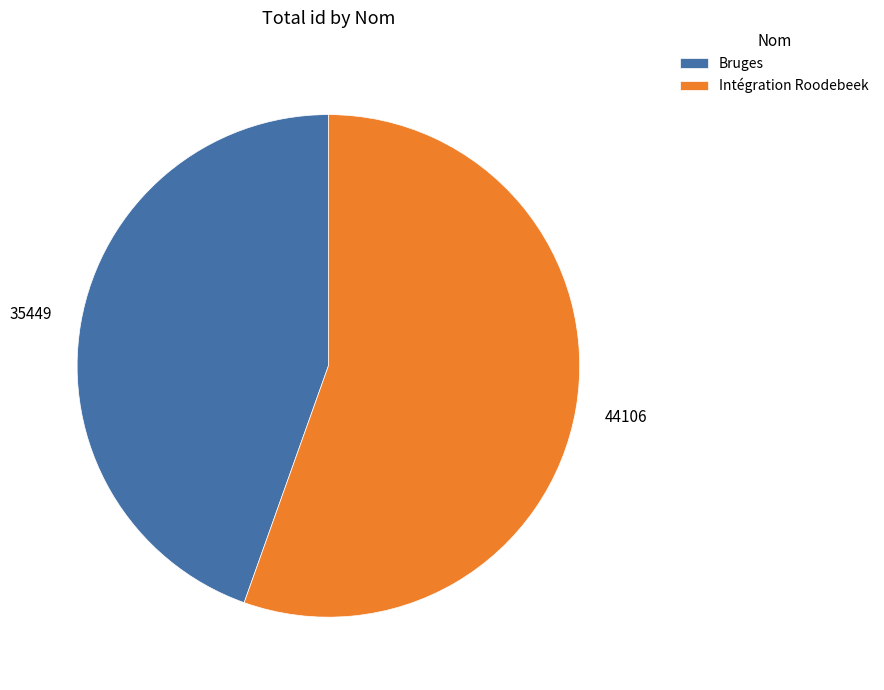

How many slices are in this pie chart?

2